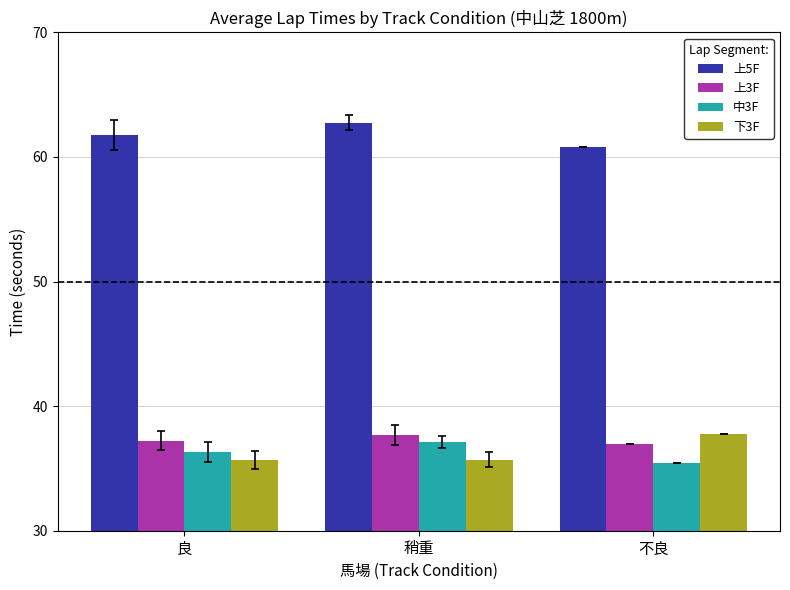

What are all the series names shown in the legend?

上5F, 上3F, 中3F, 下3F